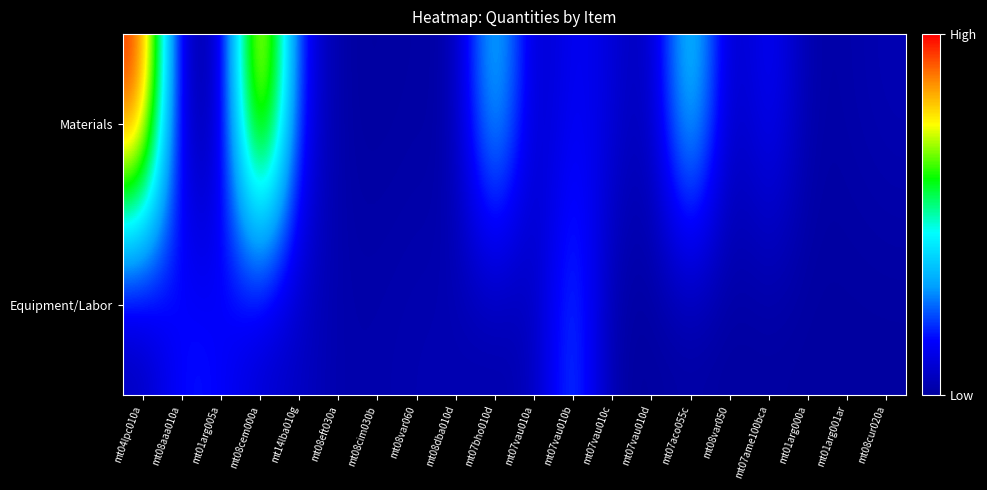

What is the greatest value displayed?

4.2